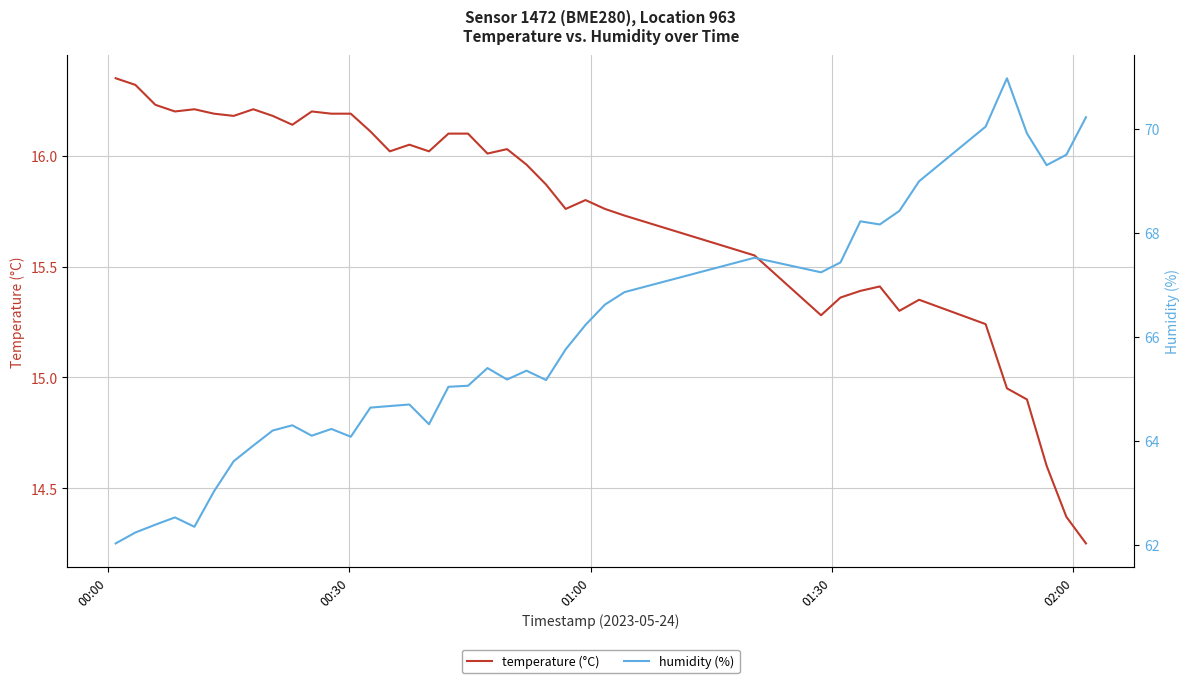

What is the difference between the second highest and minimum values in the humidity (%) series?

8.2